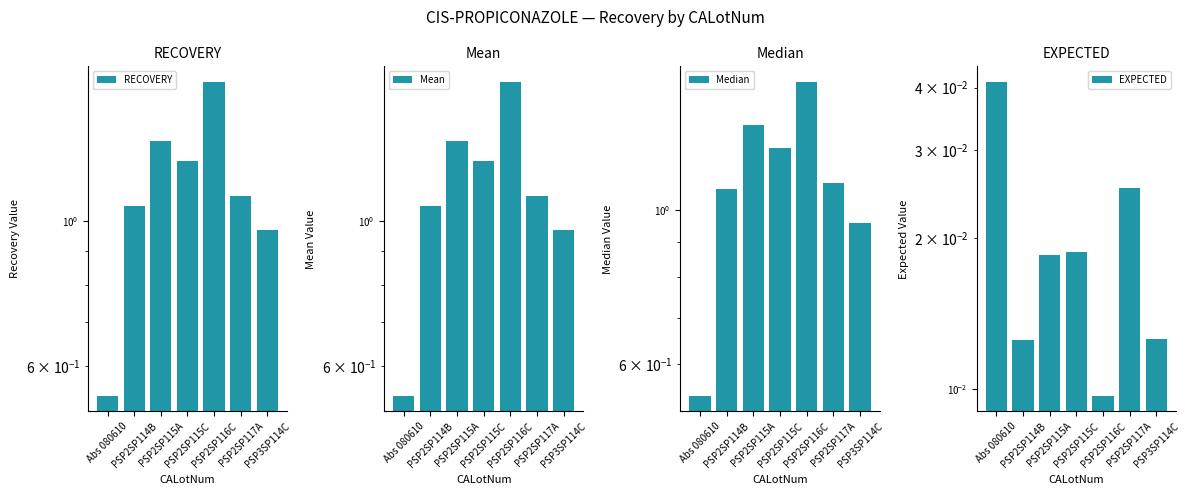

List the series in order of their peak value, lowest first.

EXPECTED, Median, RECOVERY, Mean